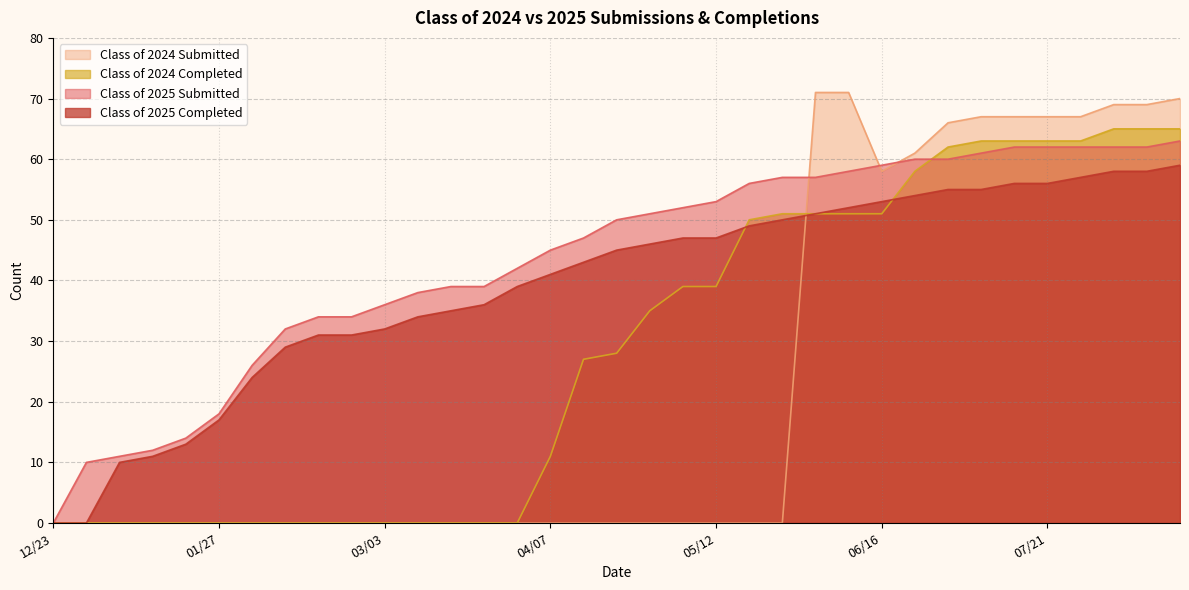

Reading left to right, what are all the values shown in this chart?

Class of 2025 Submitted: 0	10	11	12	14	18	26	32	34	34	36	38	39	39	42	45	47	50	51	52	53	56	57	57	58	59	60	60	61	62	62	62	62	62	63
Class of 2025 Completed: 0	0	10	11	13	17	24	29	31	31	32	34	35	36	39	41	43	45	46	47	47	49	50	51	52	53	54	55	55	56	56	57	58	58	59
Class of 2024 Submitted: 0	0	0	0	0	0	0	0	0	0	0	0	0	0	0	0	0	0	0	0	0	0	0	71	71	58	61	66	67	67	67	67	69	69	70
Class of 2024 Completed: 0	0	0	0	0	0	0	0	0	0	0	0	0	0	0	11	27	28	35	39	39	50	51	51	51	51	58	62	63	63	63	63	65	65	65